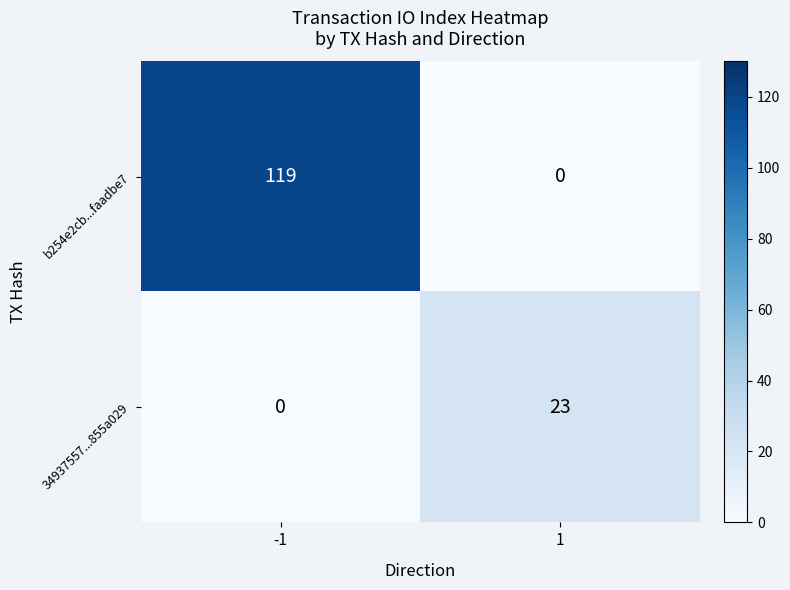

Which label corresponds to the largest value in the chart?

-1